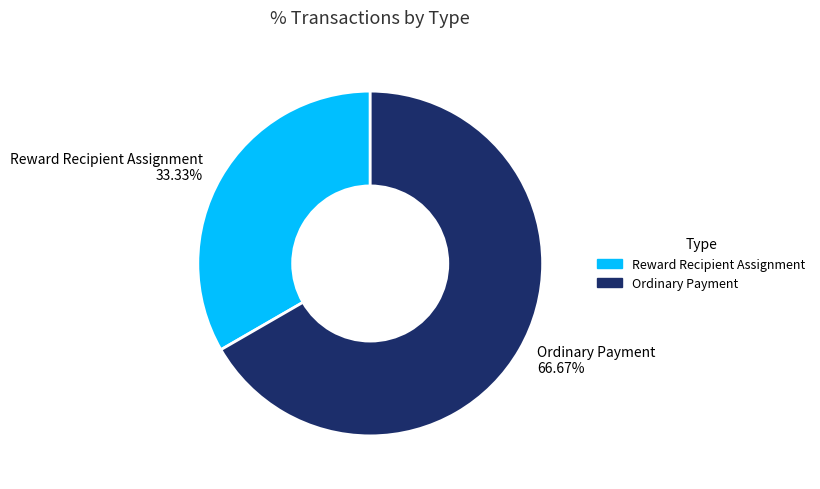

What percentage do Ordinary Payment and Reward Recipient Assignment together represent?

100.0%